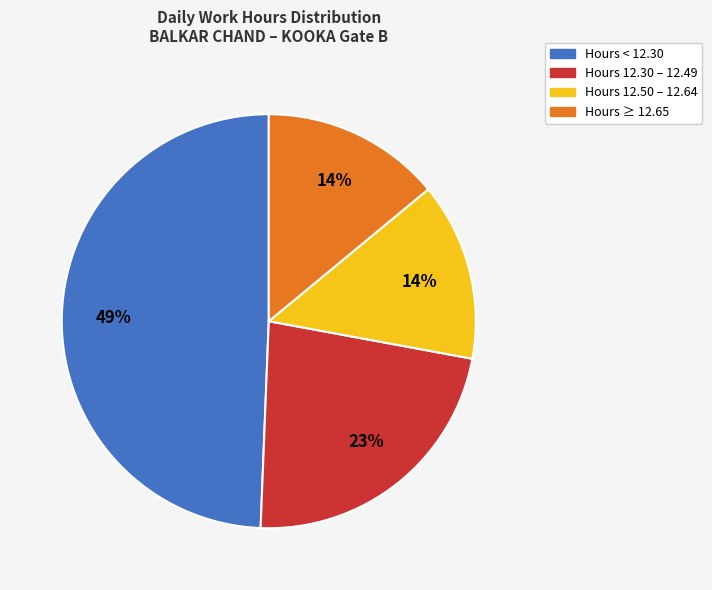

The Hours 12.50 – 12.64 slice represents 24% of the pie. True or false?

False